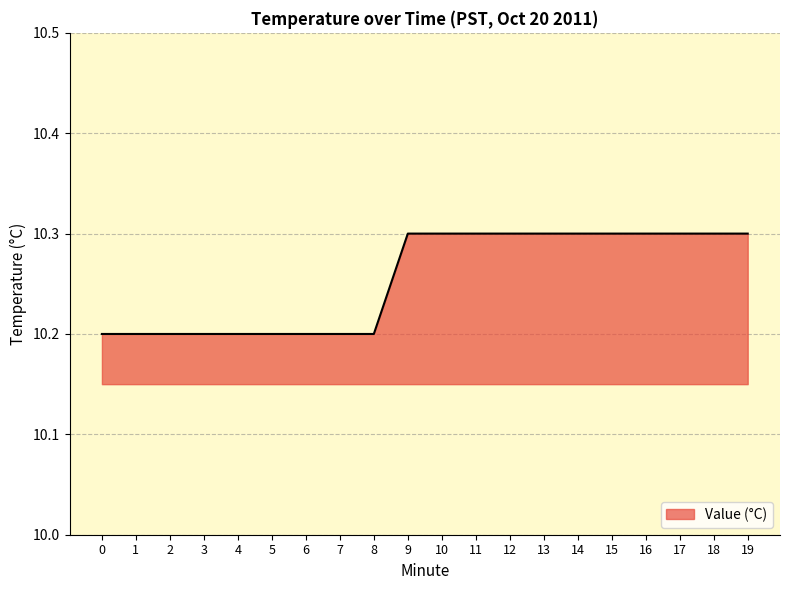

Which has a higher value, 3 or 18?

18